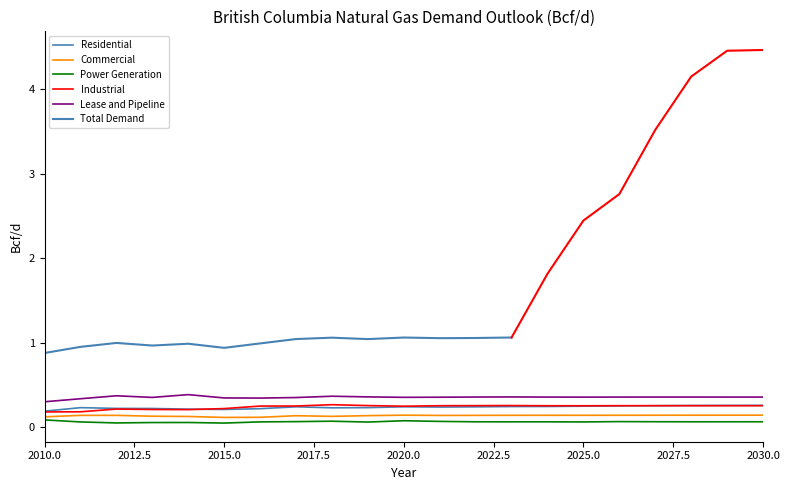

Between 2014 and 2022, which is larger?

2022